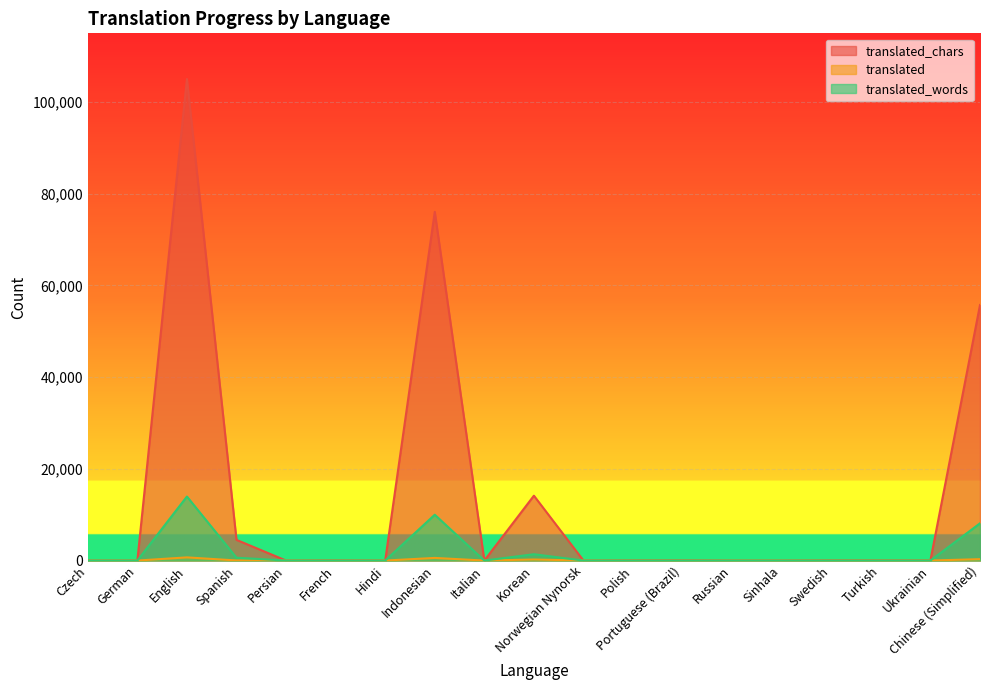

Reading left to right, list all the values displayed in this chart.

translated_chars: 0	0	105038	4510	0	77	0	76063	0	14152	0	63	93	0	0	83	63	57	55746
translated: 0	0	694	18	0	6	0	577	0	231	0	3	4	0	0	6	3	5	305
translated_words: 0	0	13967	624	0	9	0	10000	0	1381	0	6	11	0	0	9	6	7	8123